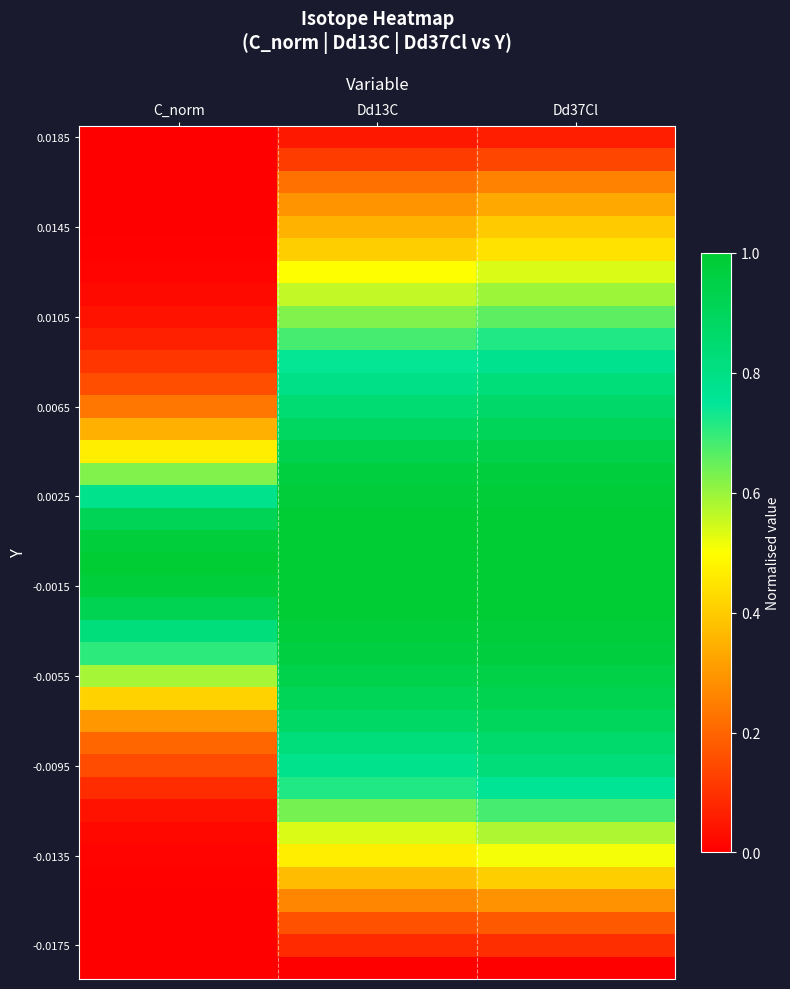

What is the maximum value shown in the chart?

1.0